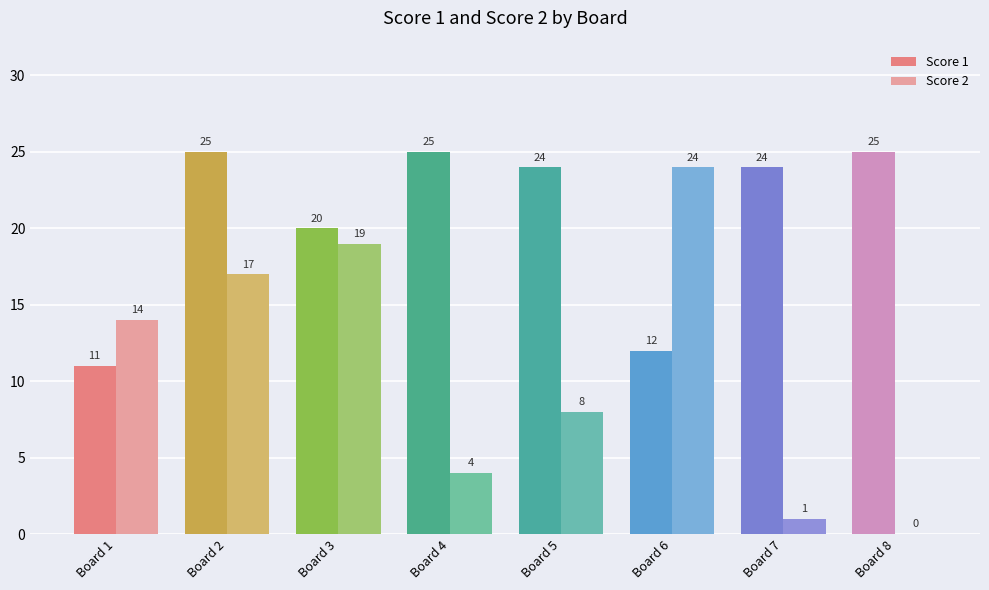

How many groups of bars are there?

8